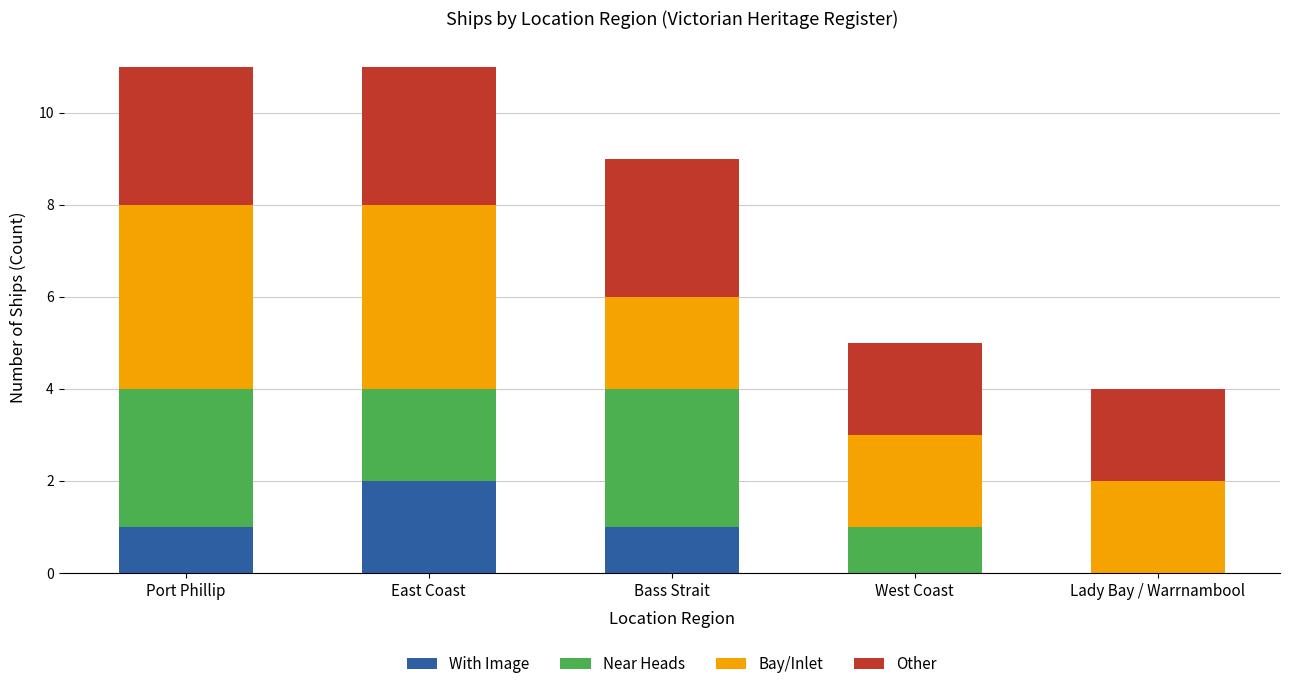

What is the total value across all series at West Coast?

5